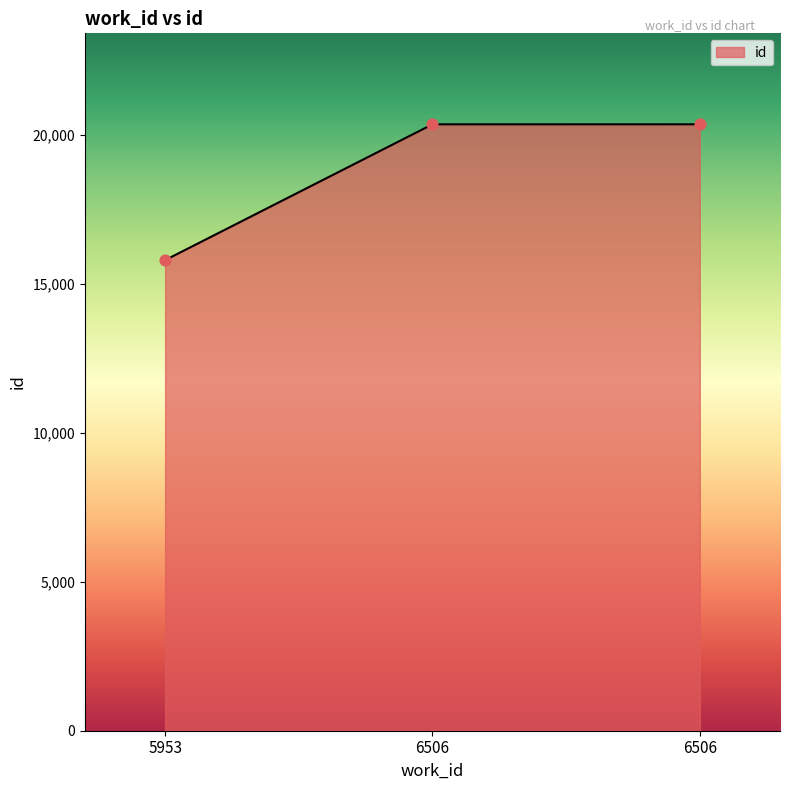

How many lines are shown in the chart?

1